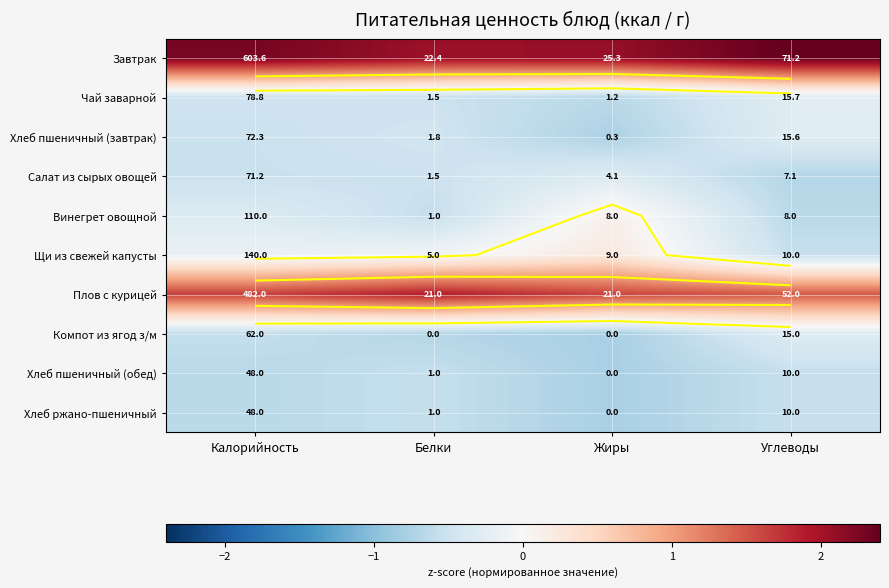

At which label is Завтрак closest to 2?

Белки